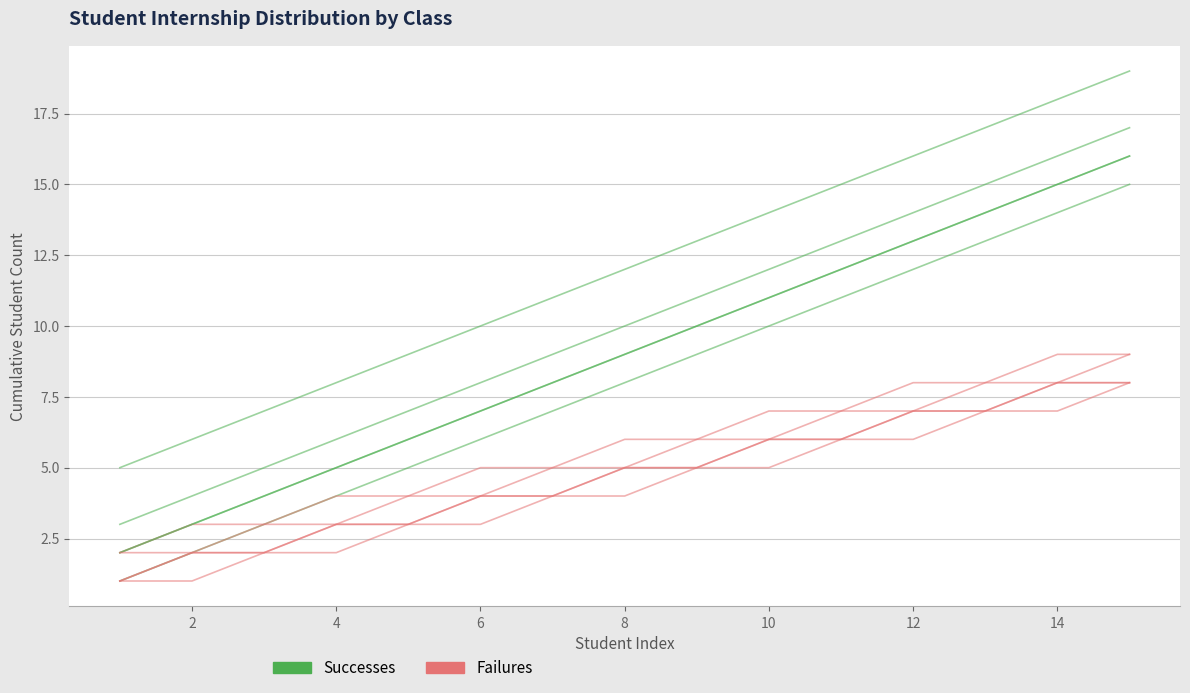

What is the difference between the second highest and minimum values in the Failures series?

6